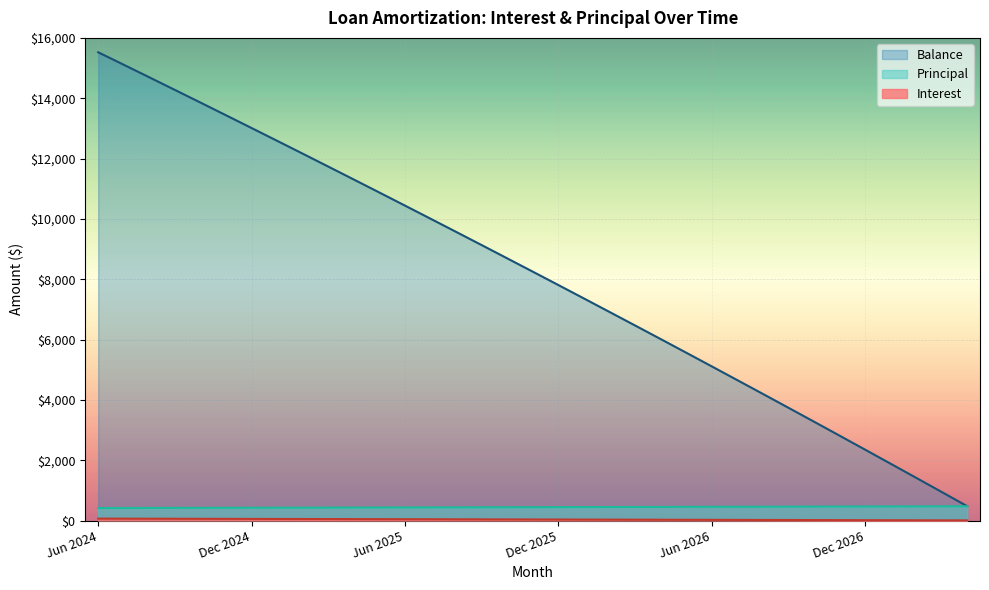

Which category has the highest value across all series?

Jun 2024